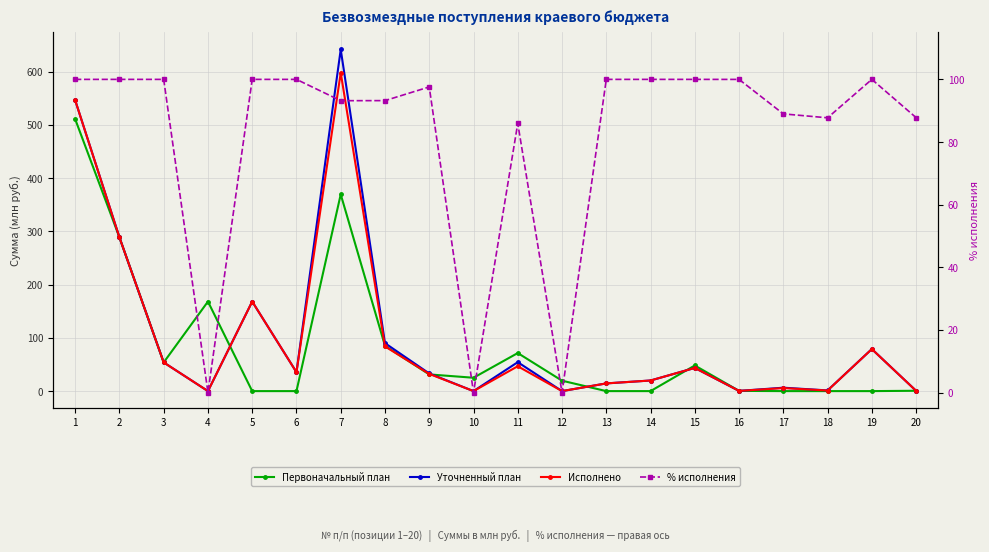

At which category does Исполнено reach its first local peak?

5